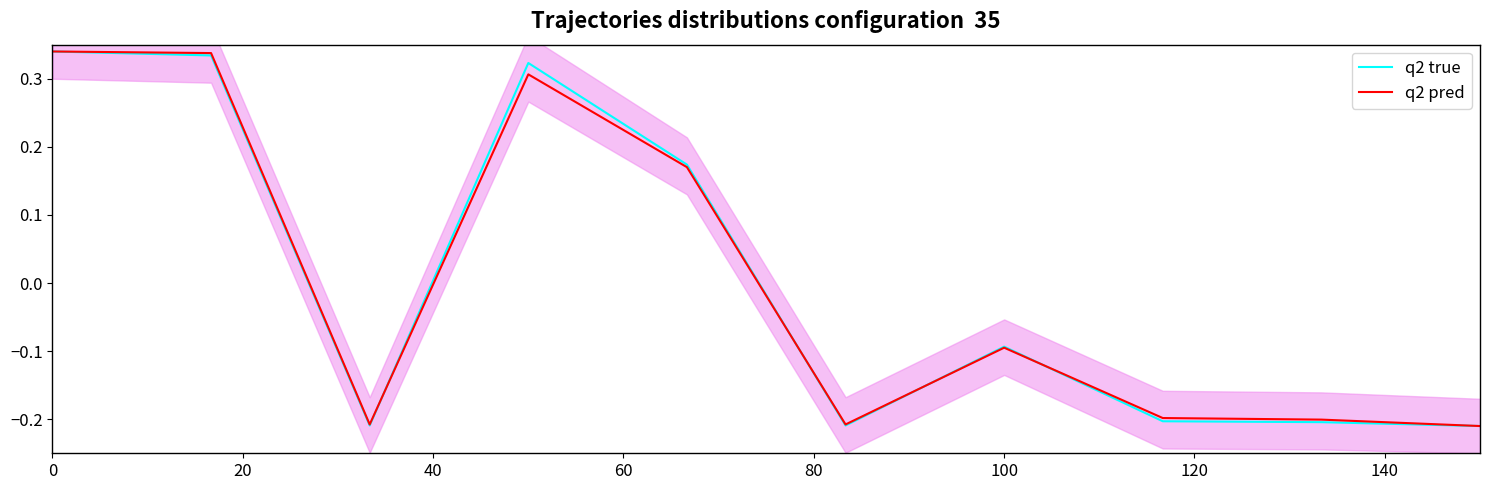

Where is q2 pred nearest to the value 0?

100